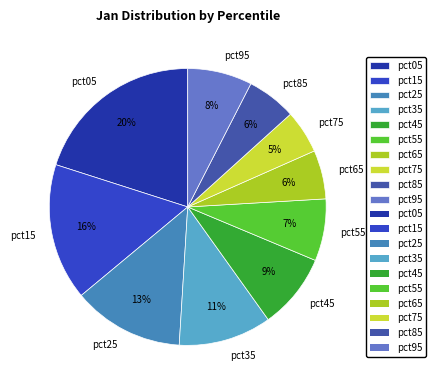

Is the sum of pct65 and pct25 greater than half?

No